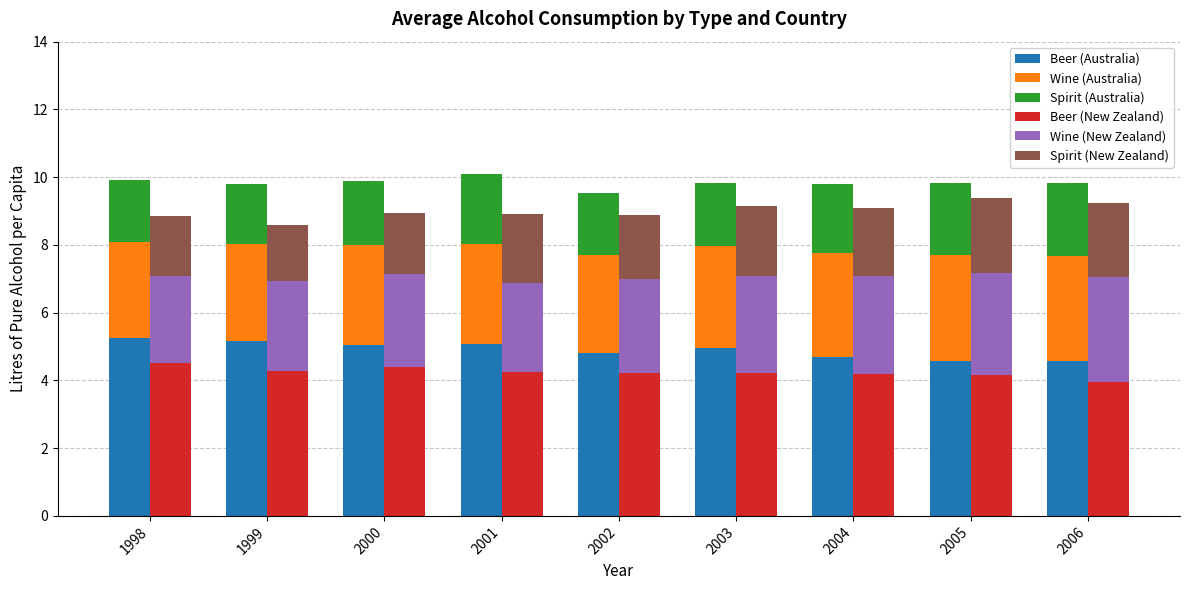

How many data points does each series have?

9